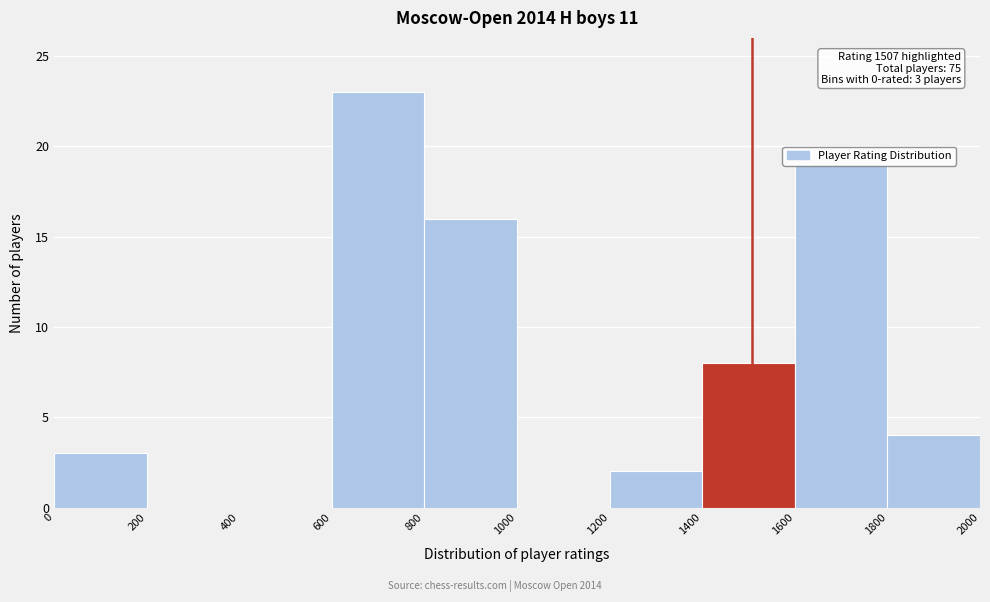

Over which range of the x-axis is the bar tallest?

600 to 800